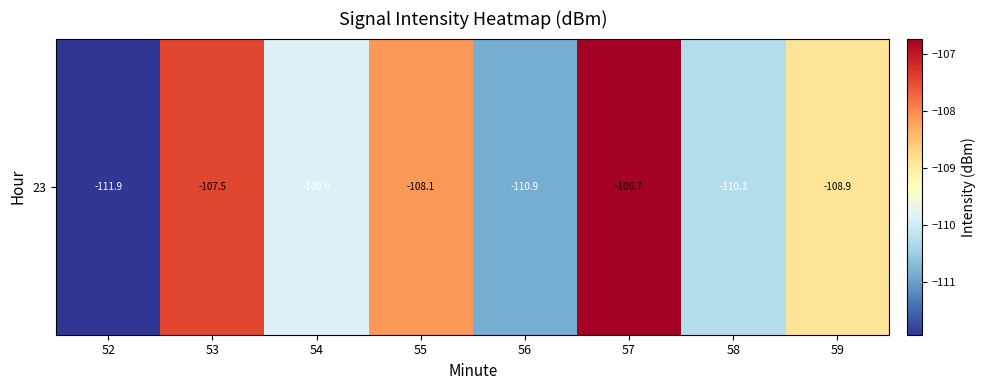

At which label is the value closest to -109?

59